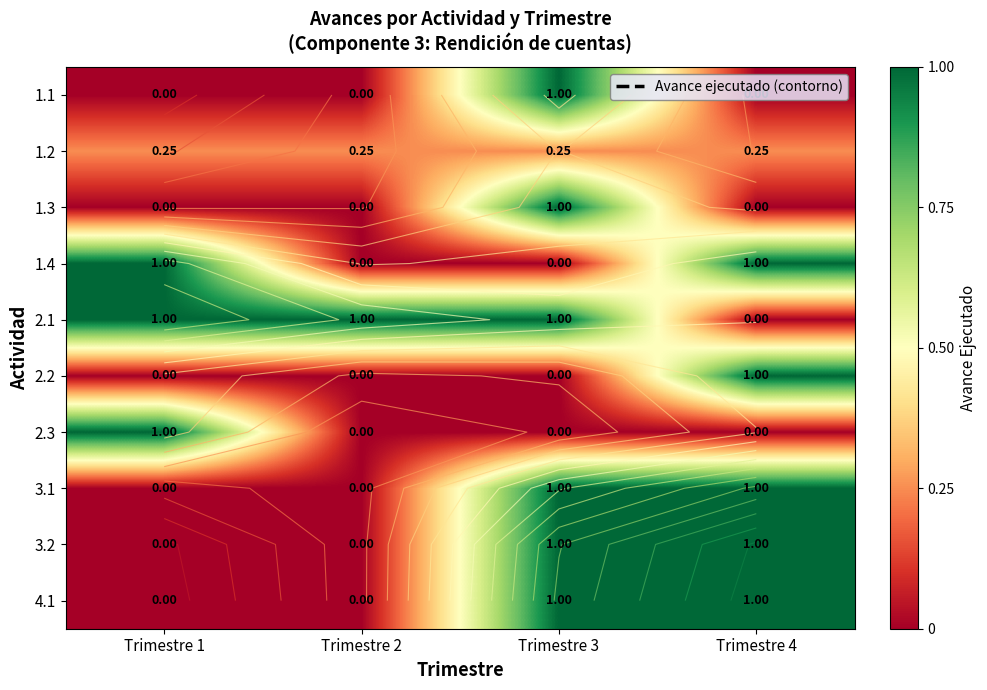

Is it true that 2.2 equals 0.4 at Trimestre 2?

False